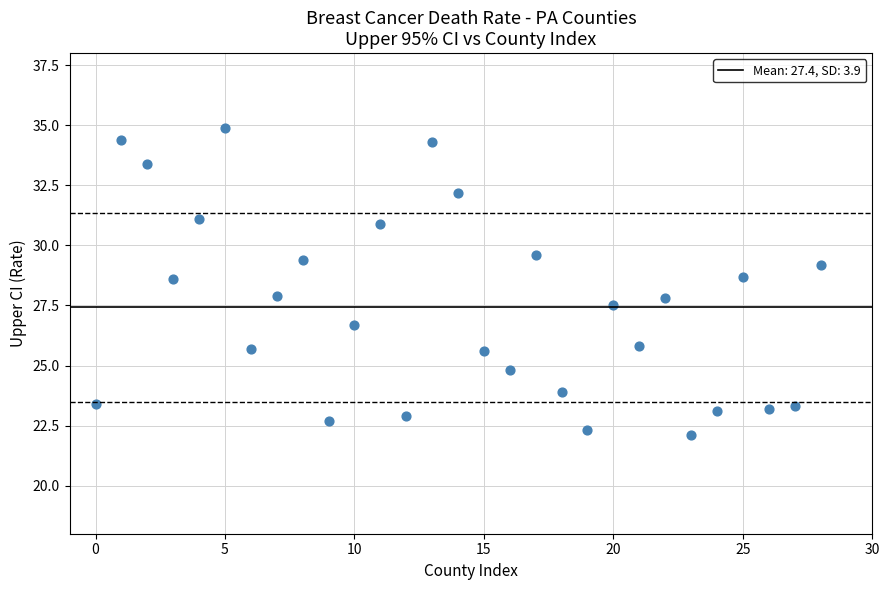

What is the range of Y values (max minus min)?

12.8